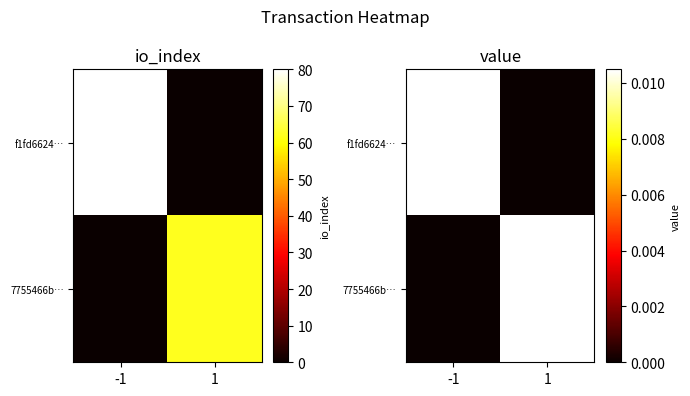

At which category does the chart reach its minimum across all series?

1